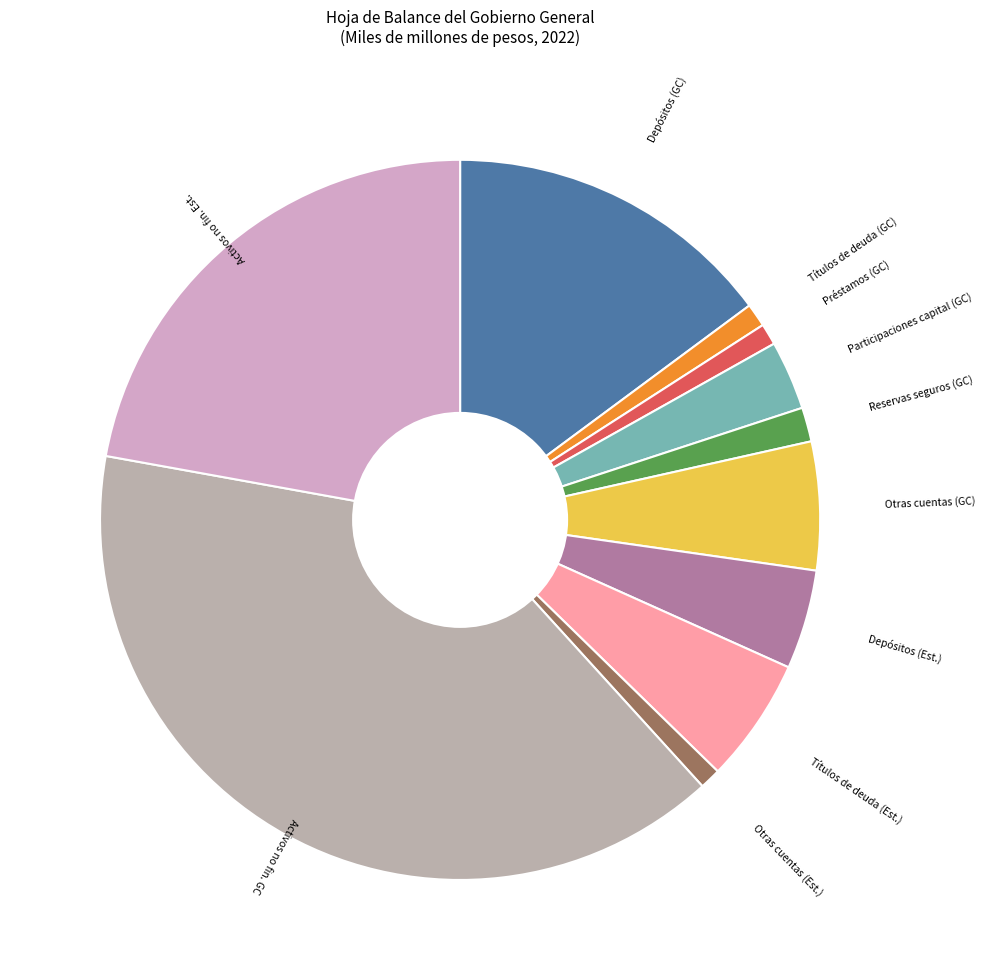

Combined, do Títulos de deuda (GC) and Depósitos (GC) account for over 50%?

No